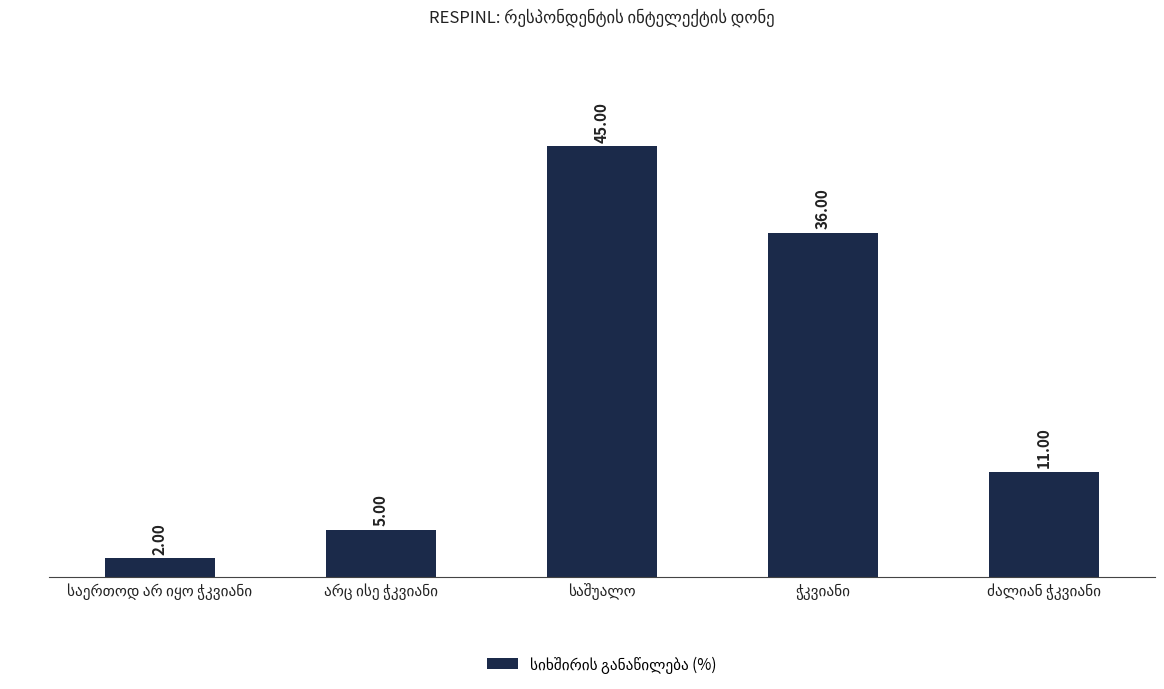

How many series are shown in this chart?

1